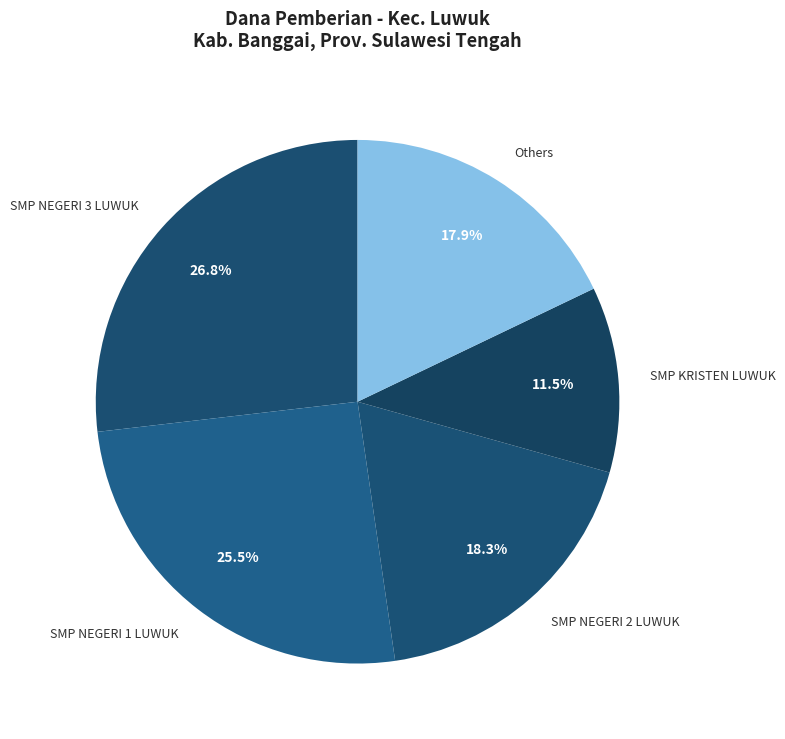

Between Others and SMP KRISTEN LUWUK, which is larger?

Others